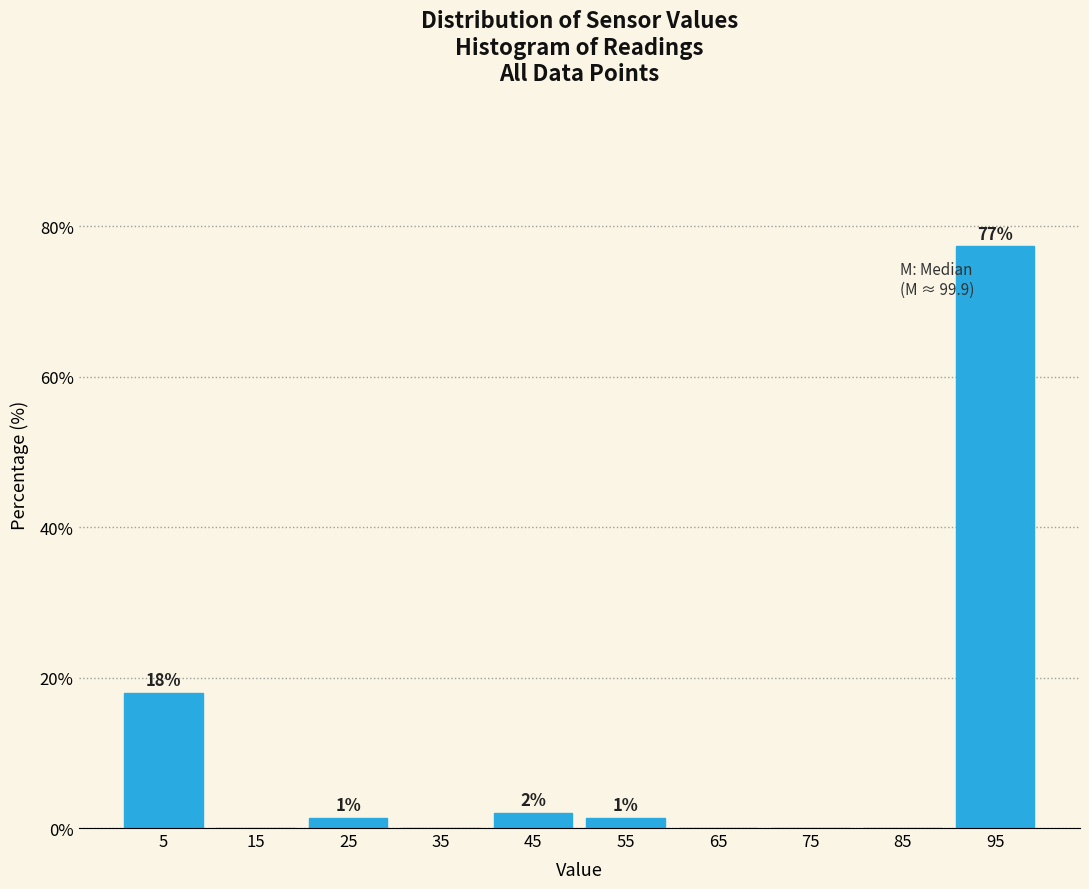

Over which range of the x-axis is the bar tallest?

90 to 100